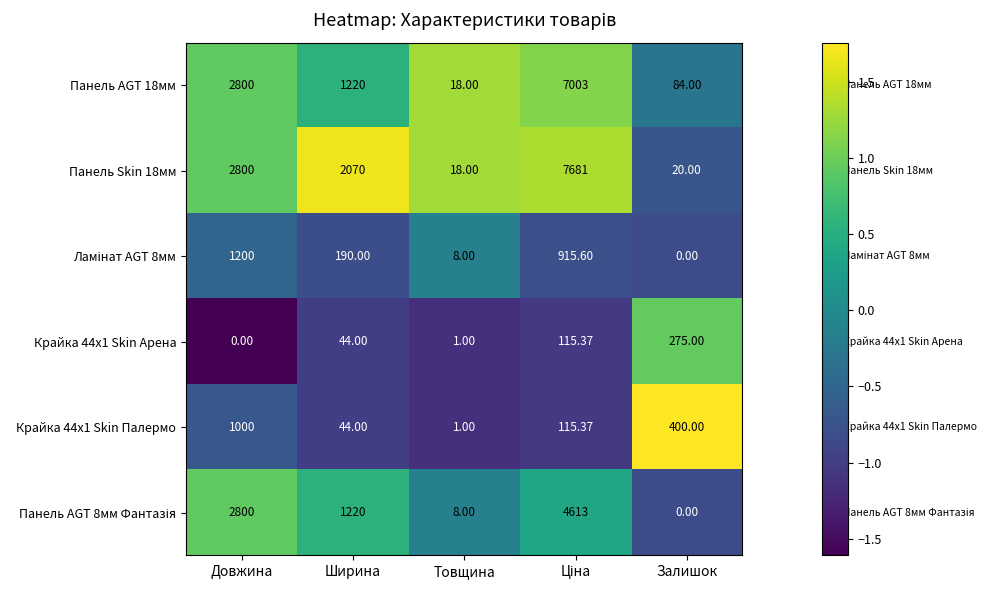

At which label does Крайка 44x1 Skin Палермо first exceed 115?

Довжина